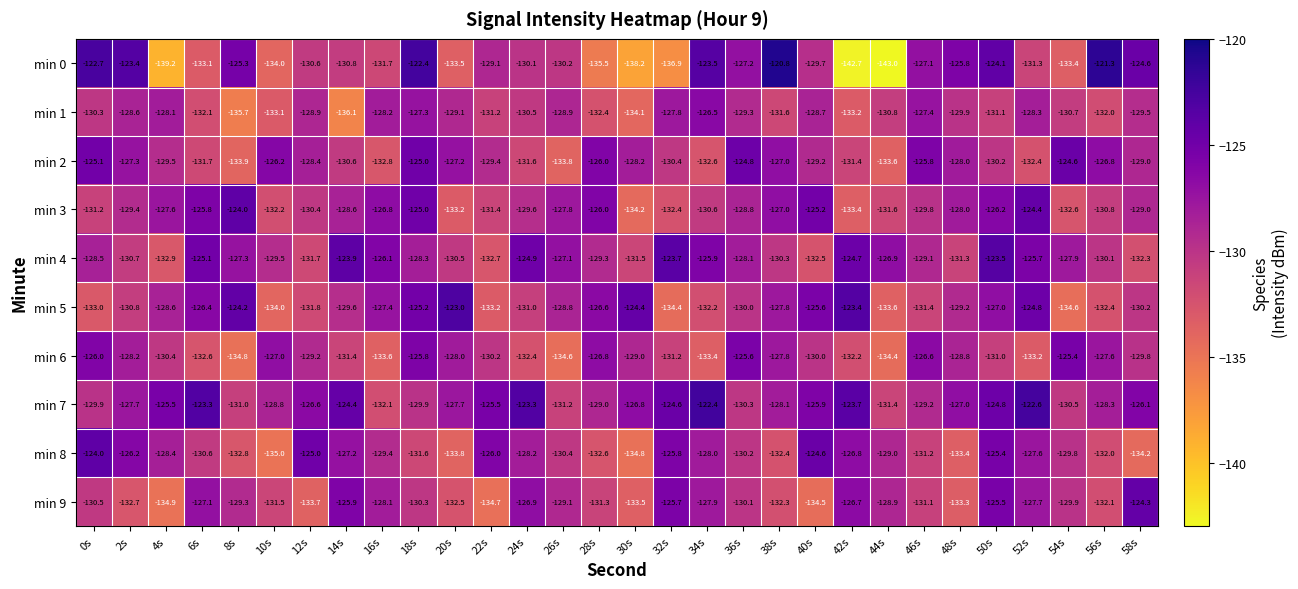

At which category does the chart reach its peak across all series?

38s